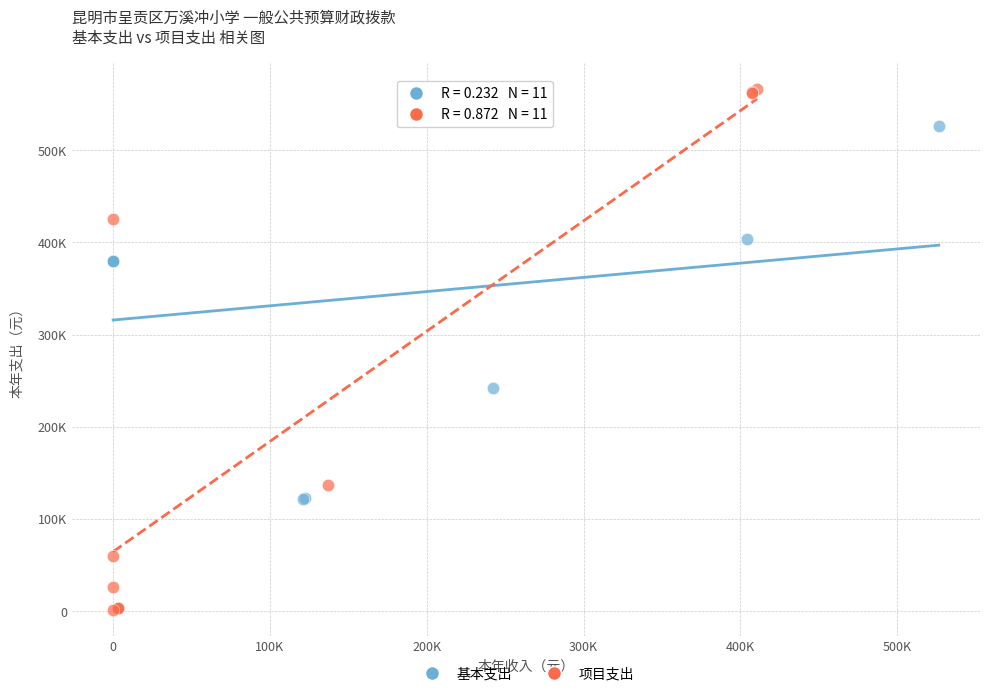

Which series has the largest Y range (max minus min)?

项目支出